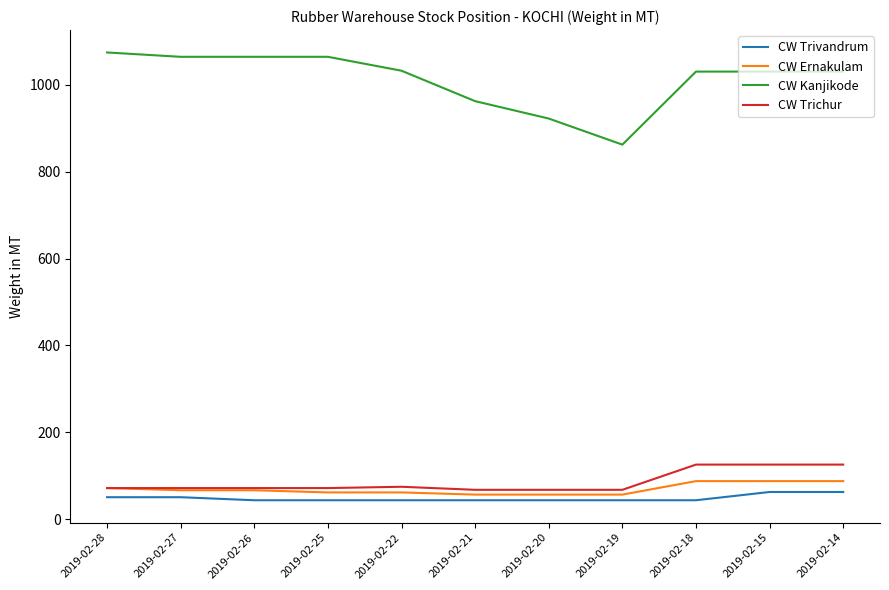

What is the minimum value for CW Trivandrum?

44